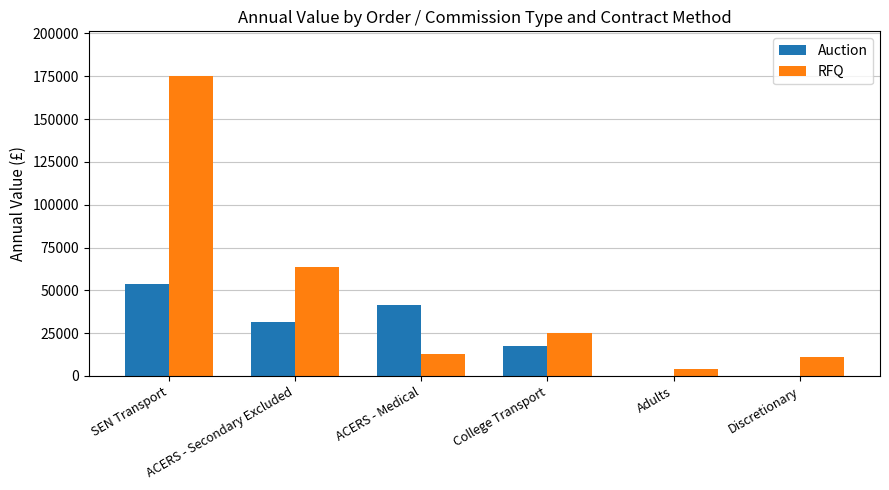

What is the sum of all RFQ values?

291148.6